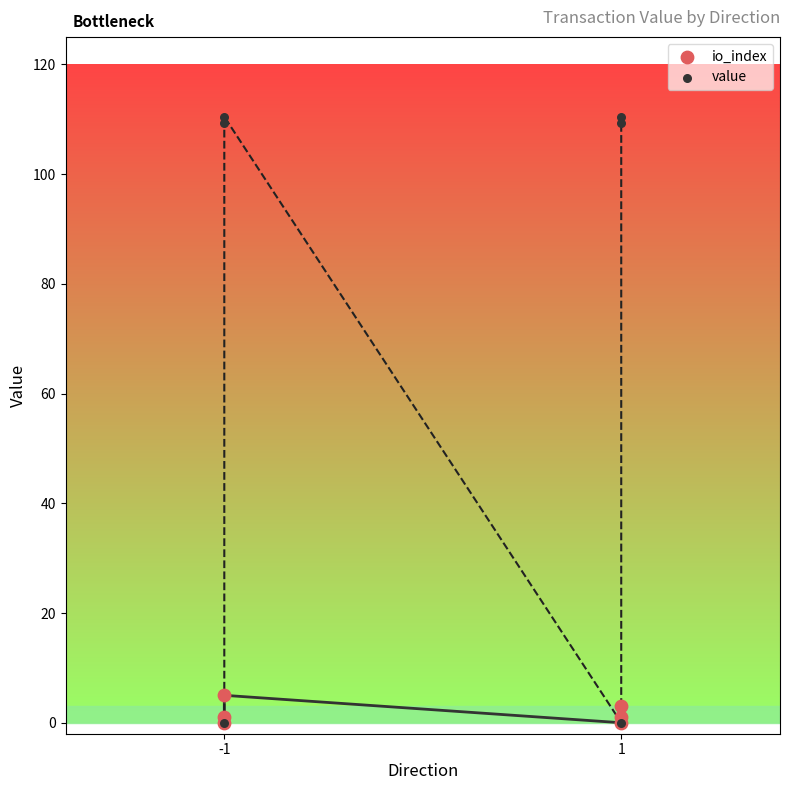

Across all series, what Y value is closest to 55?

5.0